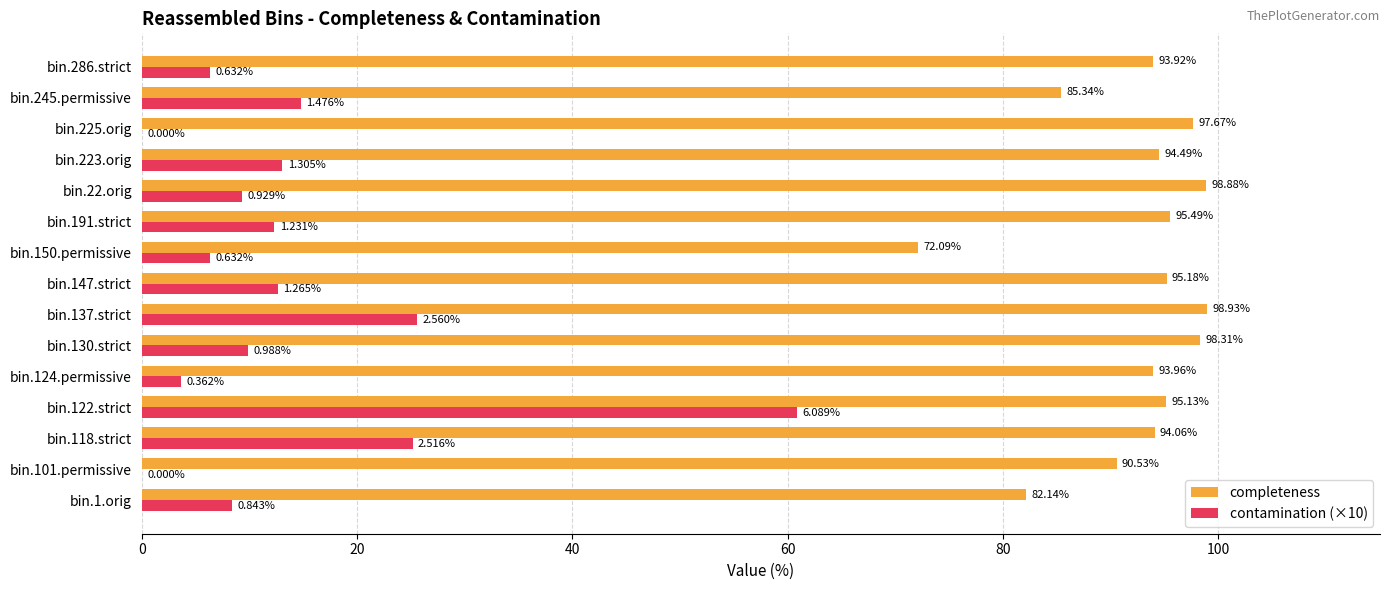

What is the sum of all completeness values?

1386.1